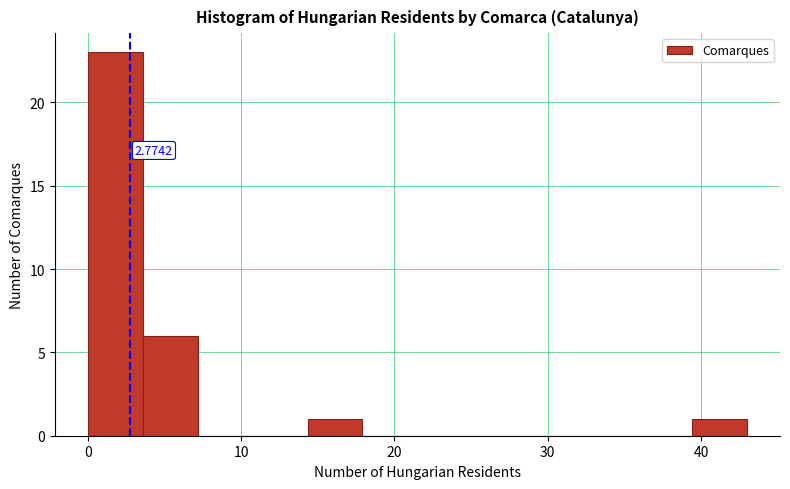

Around what value on the x-axis is the tallest bar? Give the approximate position of its centre, as read against the axis.

2